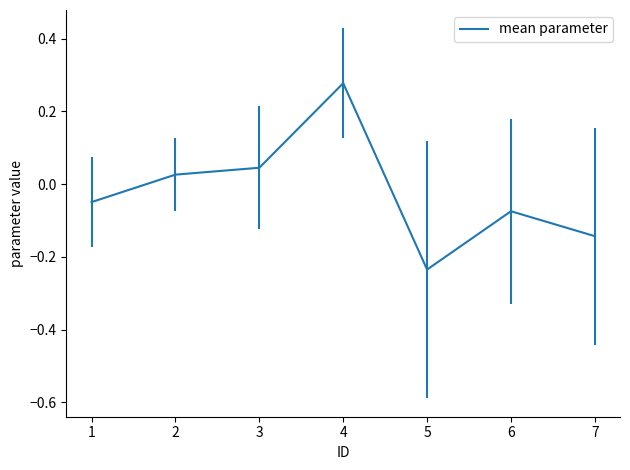

What is the change in value from 2 to 5?

-0.3